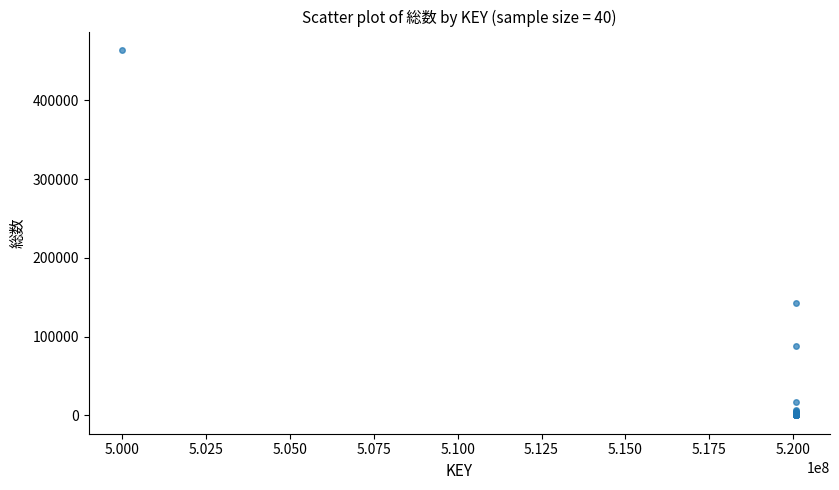

What Y value in the scatter plot is closest to 231951?

142787